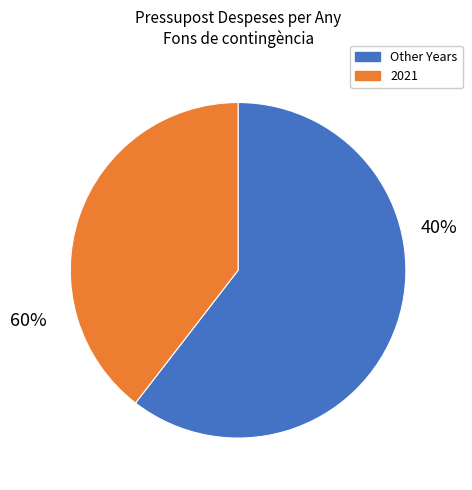

Is it true that 2021 is 46% of the pie?

False